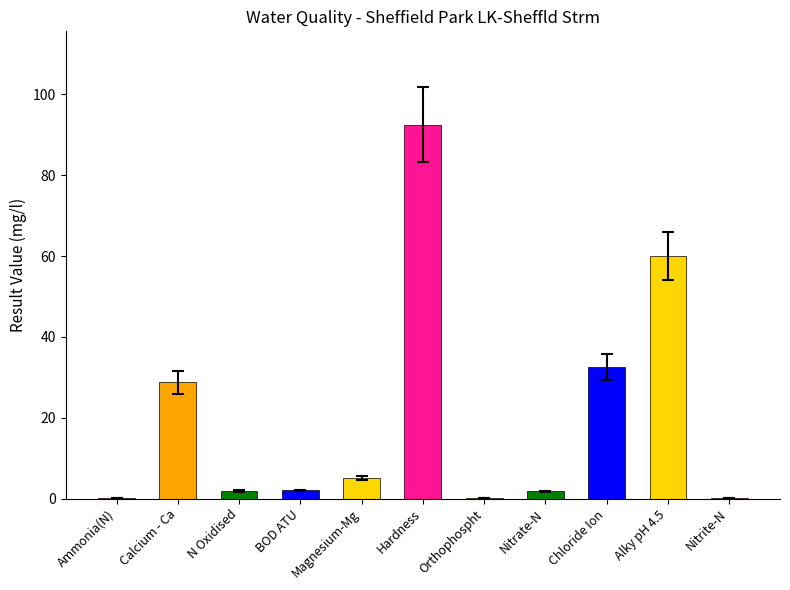

What is the sum of all values?

224.6